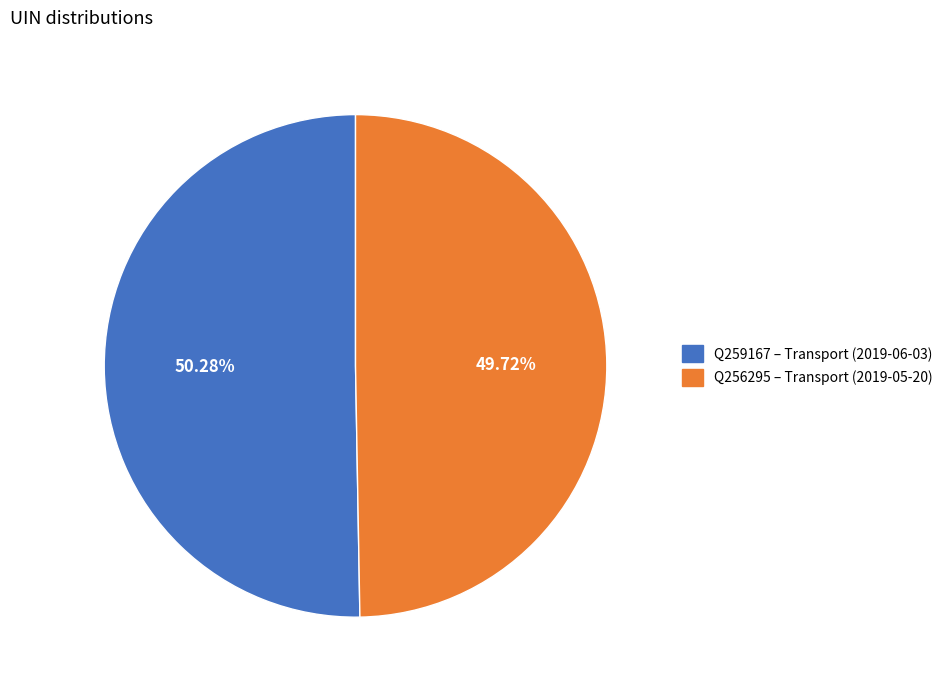

Count the number of slices in the pie.

2